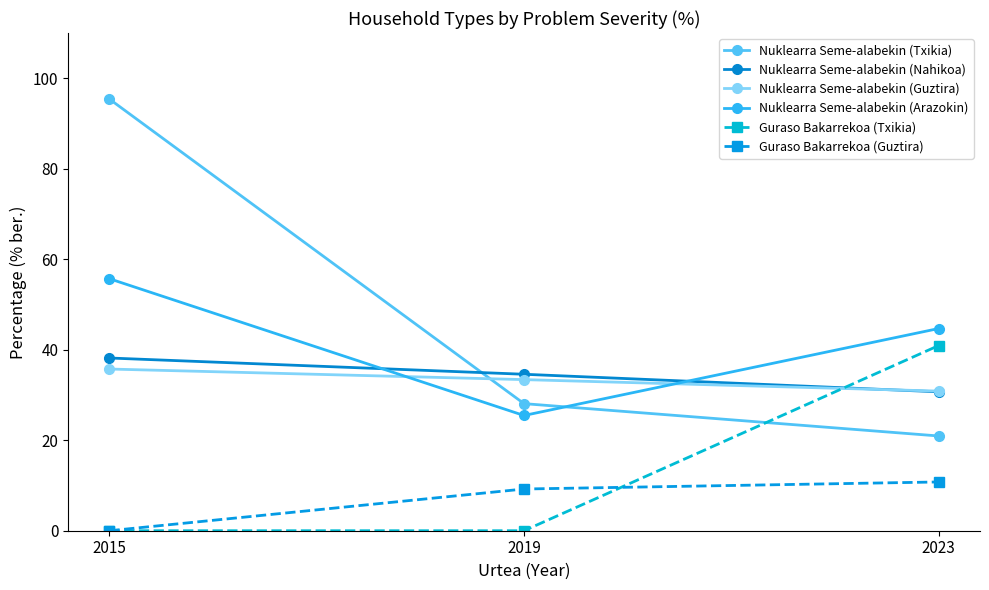

Which series has the largest total across all categories?

Nuklearra Seme-alabekin (Txikia)